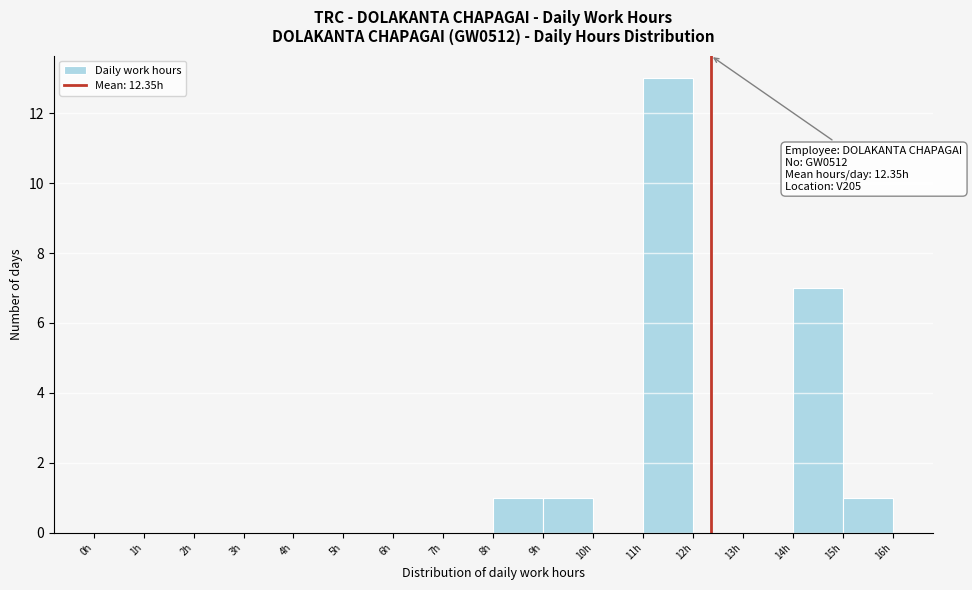

Which range on the x-axis has the tallest bar?

11 to 12